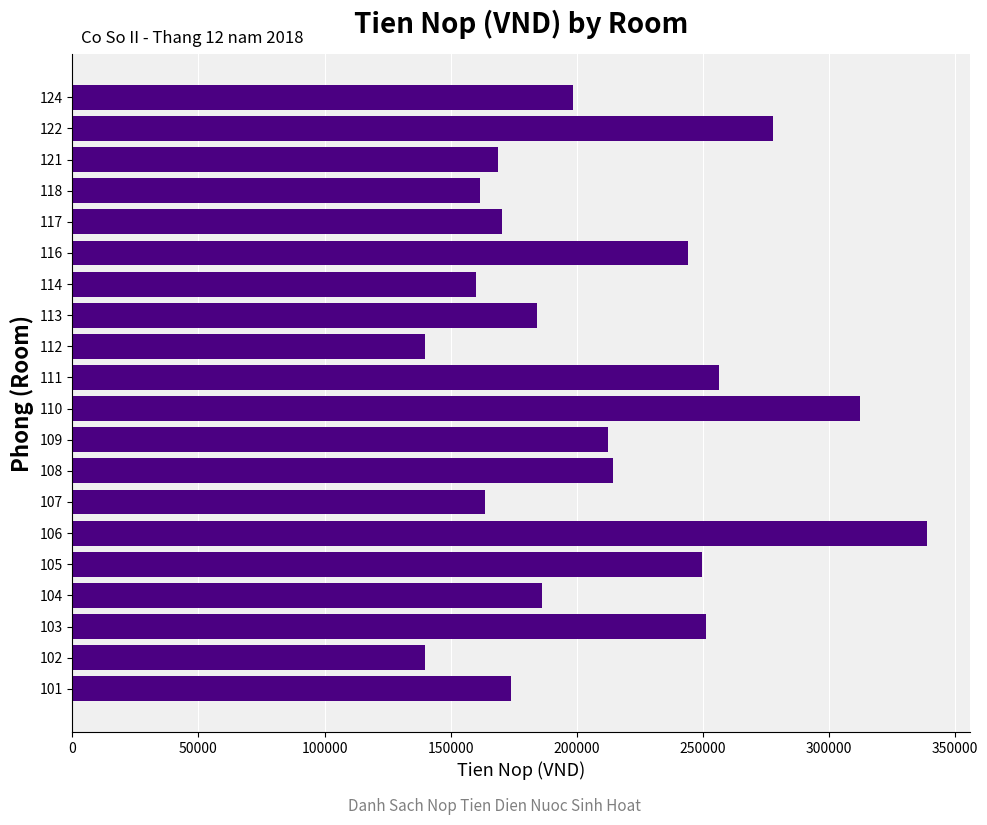

What is the difference between the maximum and minimum values?

199230